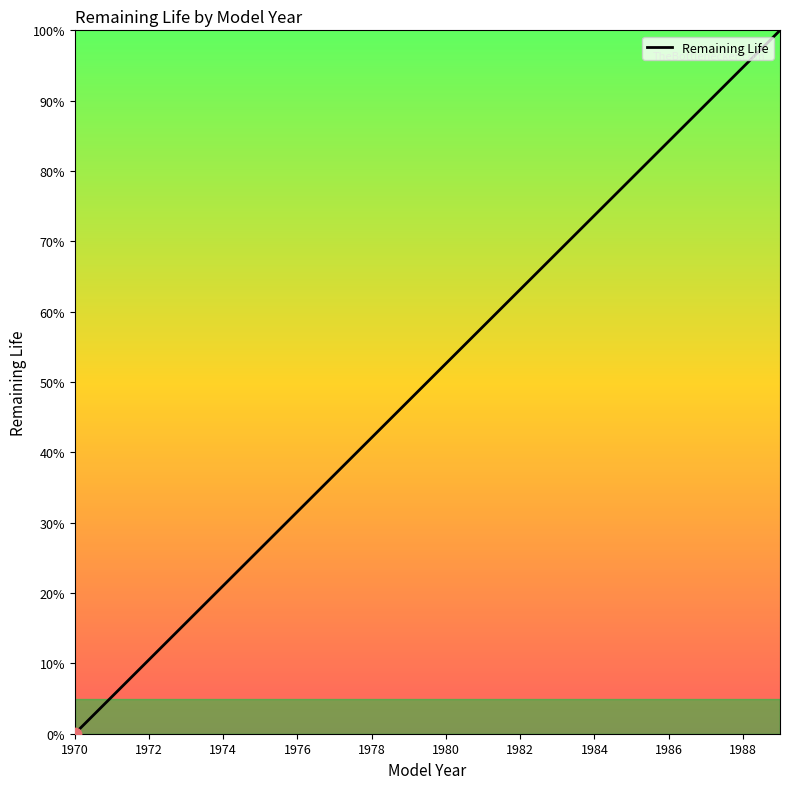

What is the greatest value displayed?

100.0